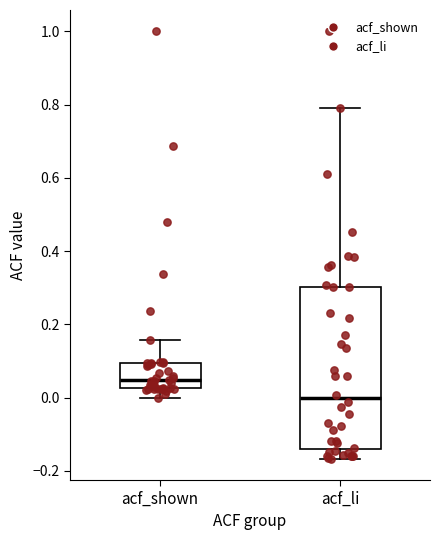

Reading left to right, read every box against the y-axis: the position of its median line, the range the box covers, and the ends of its whiskers. The values are not printed on the chart, so give them approximately, as read against the axis.

acf_shown: median 0.04, box 0.02 to 0.10, whiskers 0.00 to 0.16
acf_li: median 0.00, box -0.14 to 0.30, whiskers -0.16 to 0.80